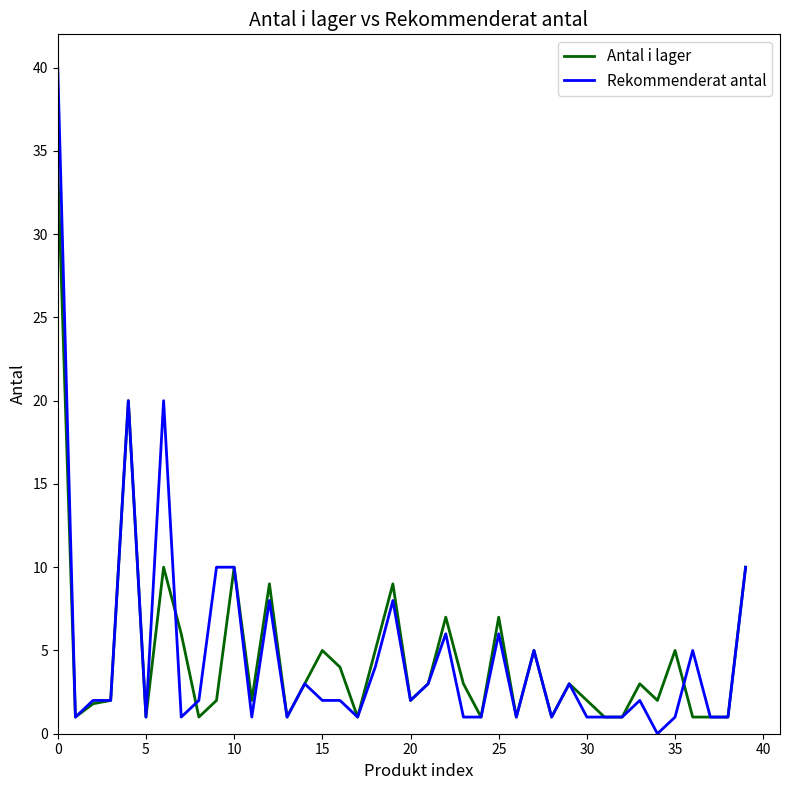

Which series has the widest spread of values?

Rekommenderat antal